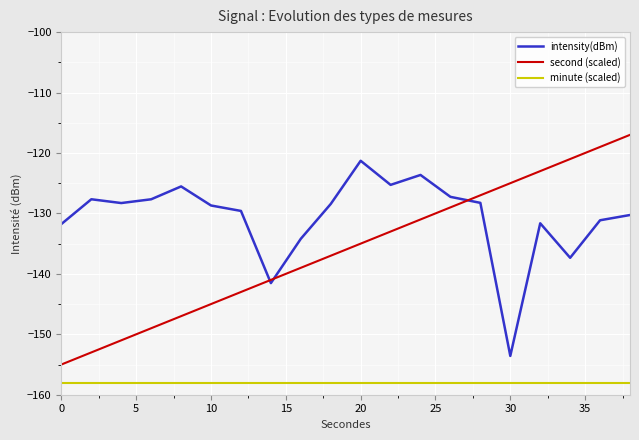

In intensity(dBm), how many points are higher than both neighbors (excluding endpoints)?

5